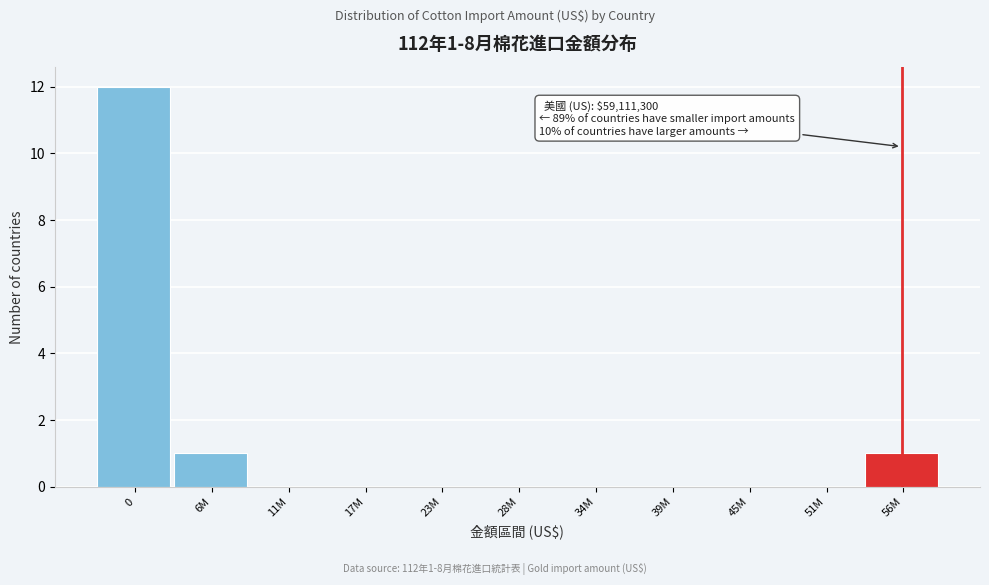

Reading left to right, extract all data points from this chart.

0=12	6M=1	11M=0	17M=0	23M=0	28M=0	34M=0	39M=0	45M=0	51M=0	56M=1